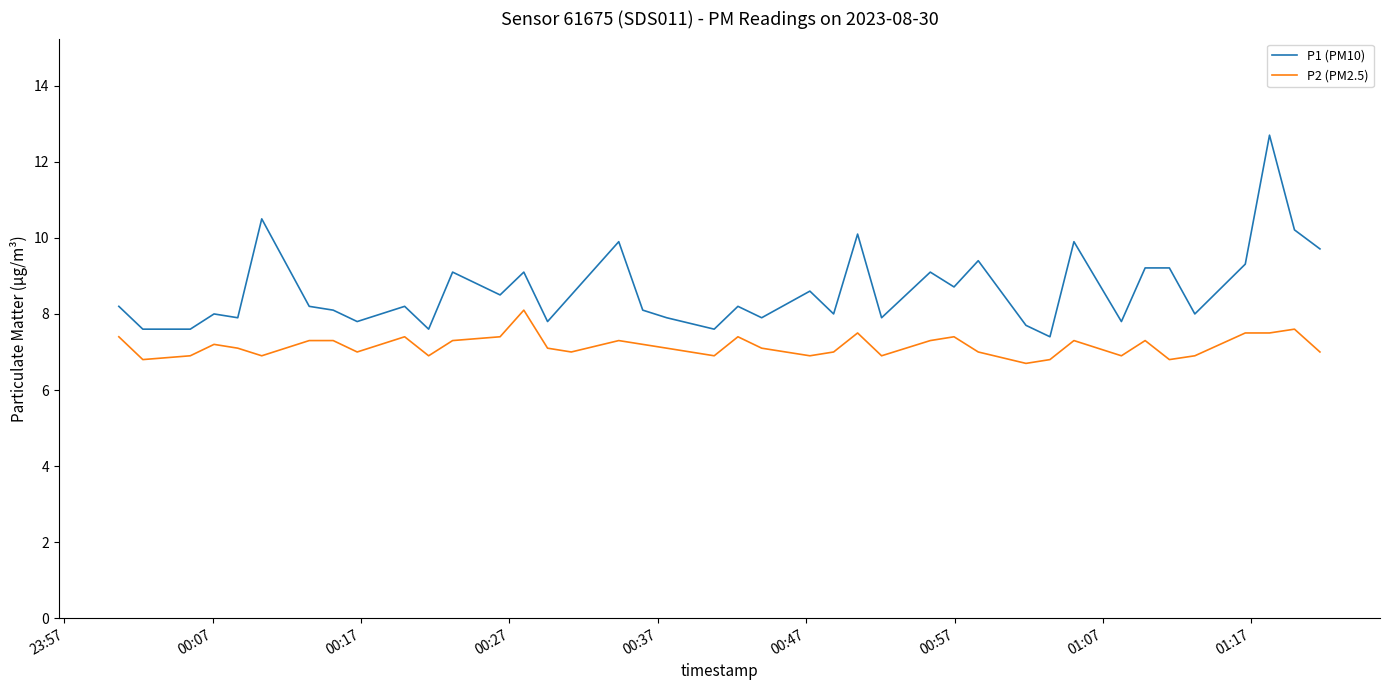

Which series has the largest total across all categories?

P1 (PM10)